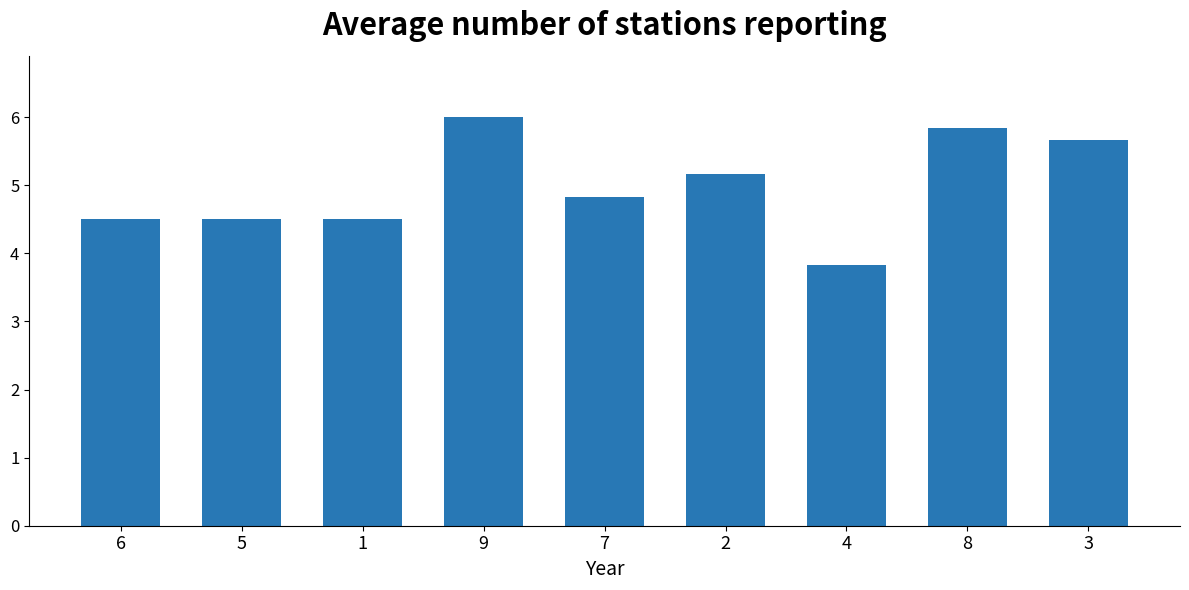

What is the ratio of the value at 3 to the value at 1?

1.3